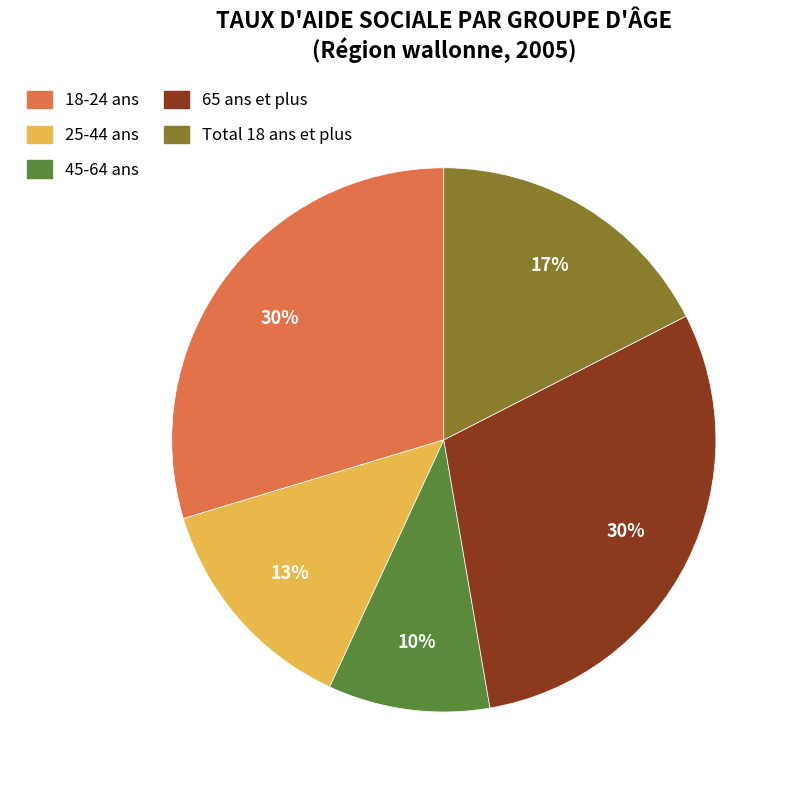

Which slice is the smallest?

45-64 ans